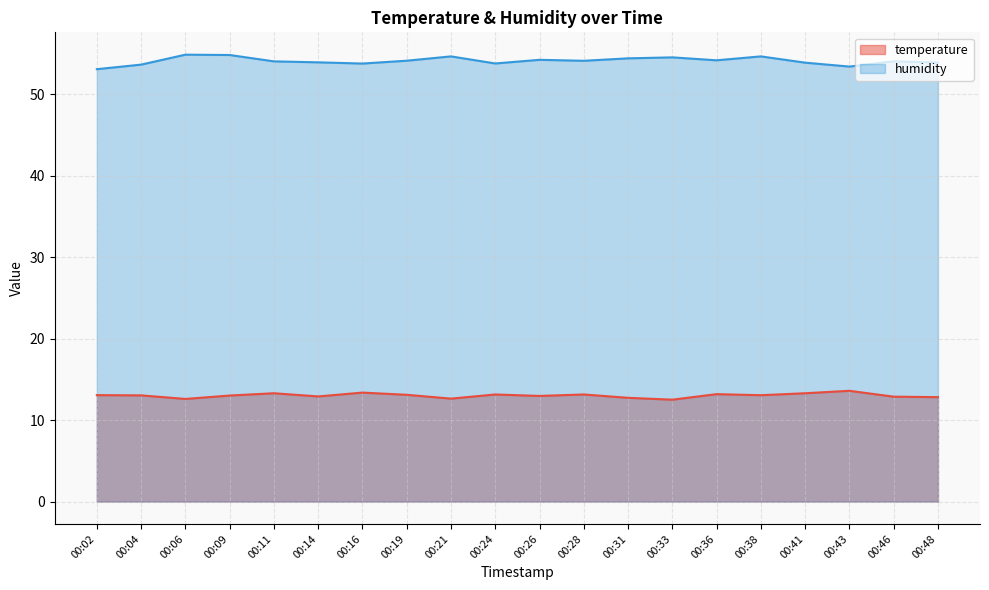

Reading right to left, what are all the values shown in this chart?

temperature: 12.8	12.9	13.6	13.3	13.1	13.2	12.5	12.7	13.2	13.0	13.2	12.6	13.1	13.4	12.9	13.3	13.0	12.6	13.0	13.1
humidity: 53.9	54.0	53.4	53.9	54.6	54.2	54.5	54.4	54.1	54.2	53.8	54.6	54.1	53.8	53.9	54.0	54.8	54.9	53.6	53.1